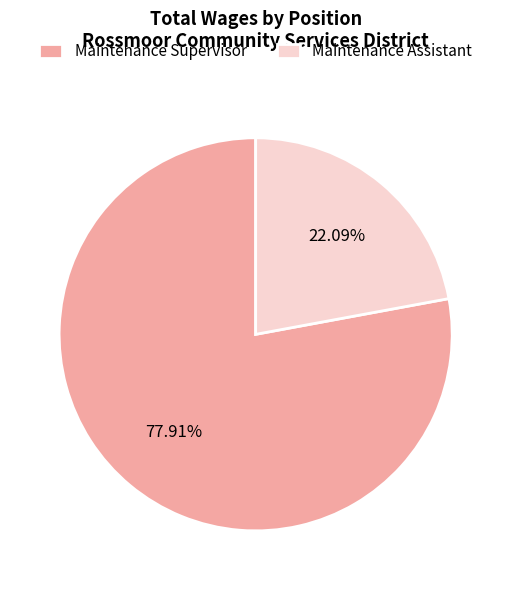

How many slices are in this pie chart?

2